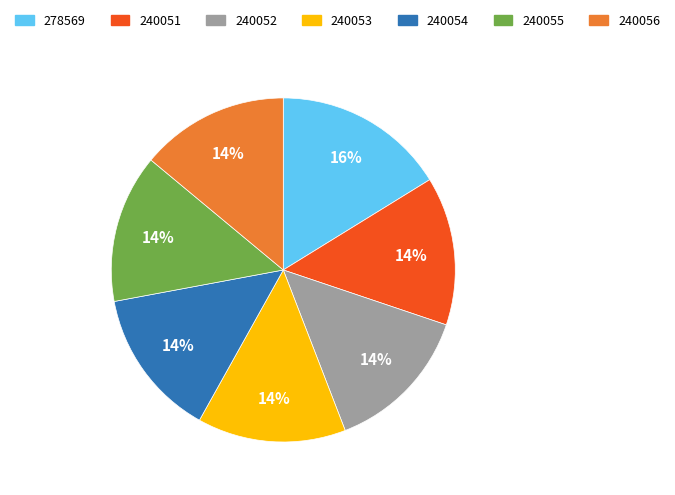

Is 240052 the majority of the pie?

No